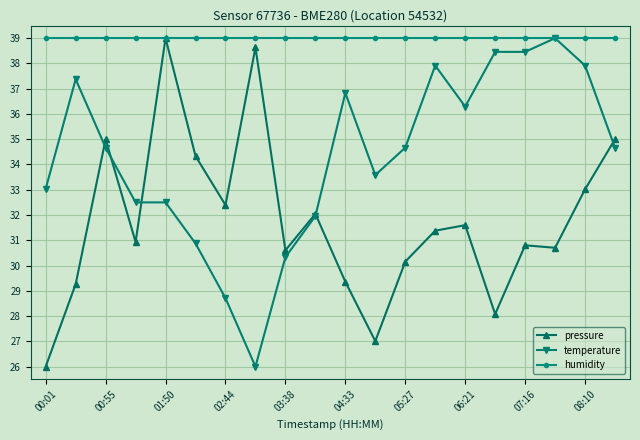

What is the value of the temperature point at the 17th from the left?

38.5